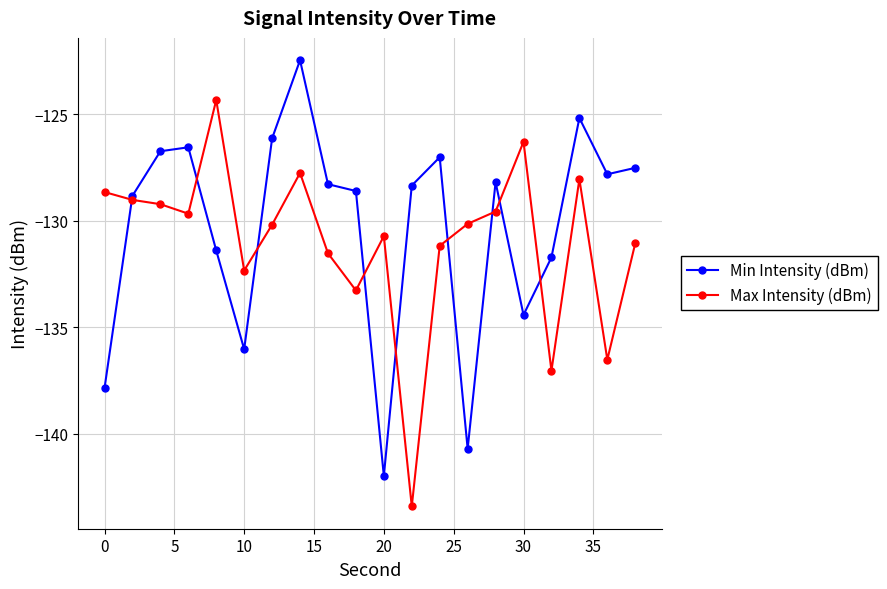

True or false: Max Intensity (dBm) has more than 2 interior local peaks.

True